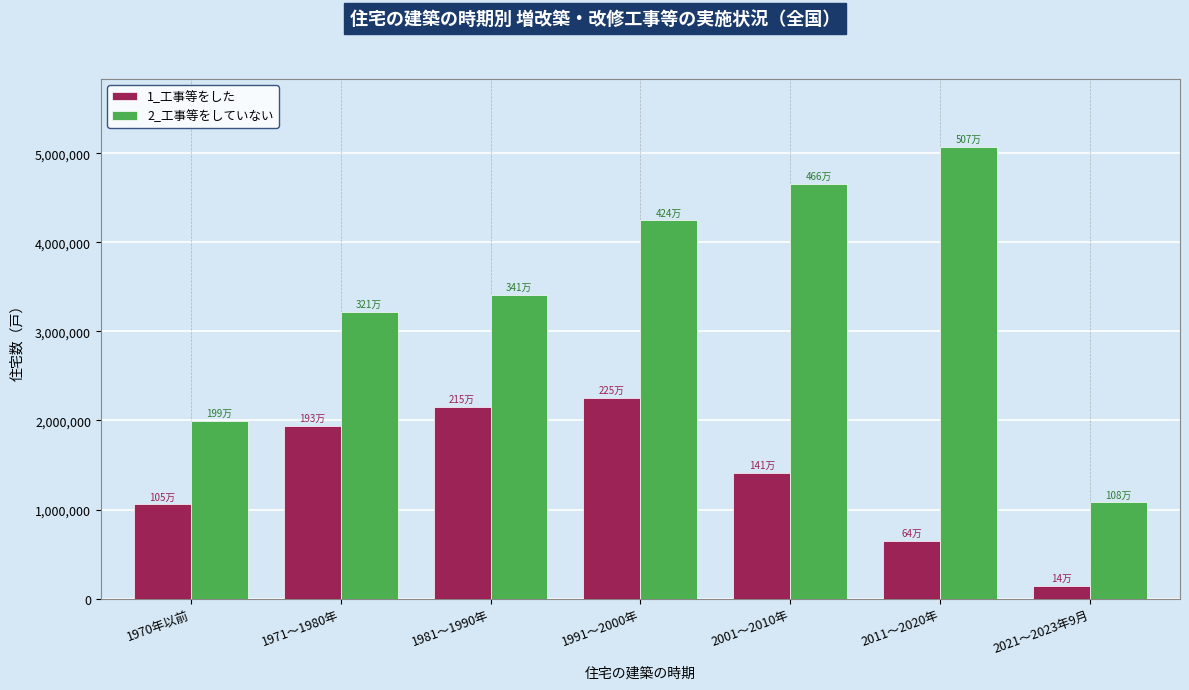

Reading right to left, transcribe all the data shown in this chart.

1_工事等をした: 2021～2023年9月=145700	2011～2020年=648200	2001～2010年=1415800	1991～2000年=2254300	1981～1990年=2154500	1971～1980年=1937600	1970年以前=1058400
2_工事等をしていない: 2021～2023年9月=1082700	2011～2020年=5073000	2001～2010年=4660600	1991～2000年=4248200	1981～1990年=3410300	1971～1980年=3218300	1970年以前=1993600